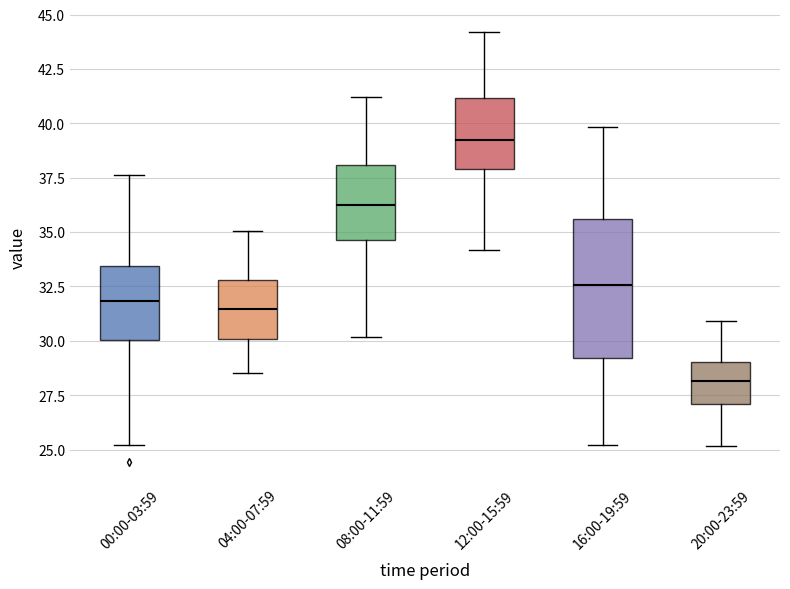

Which box is the tallest, from its lower edge to its upper edge?

16:00-19:59